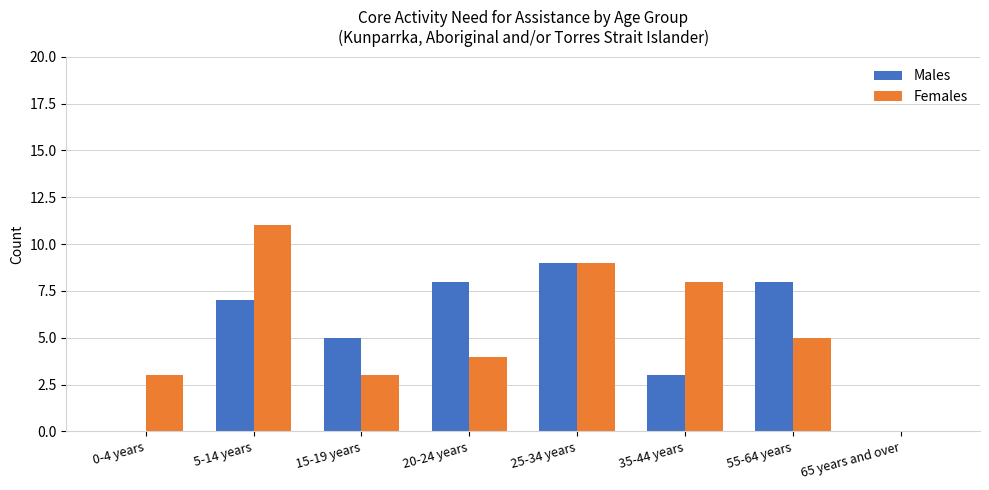

True or false: Males has a value of 7 at 5-14 years.

True